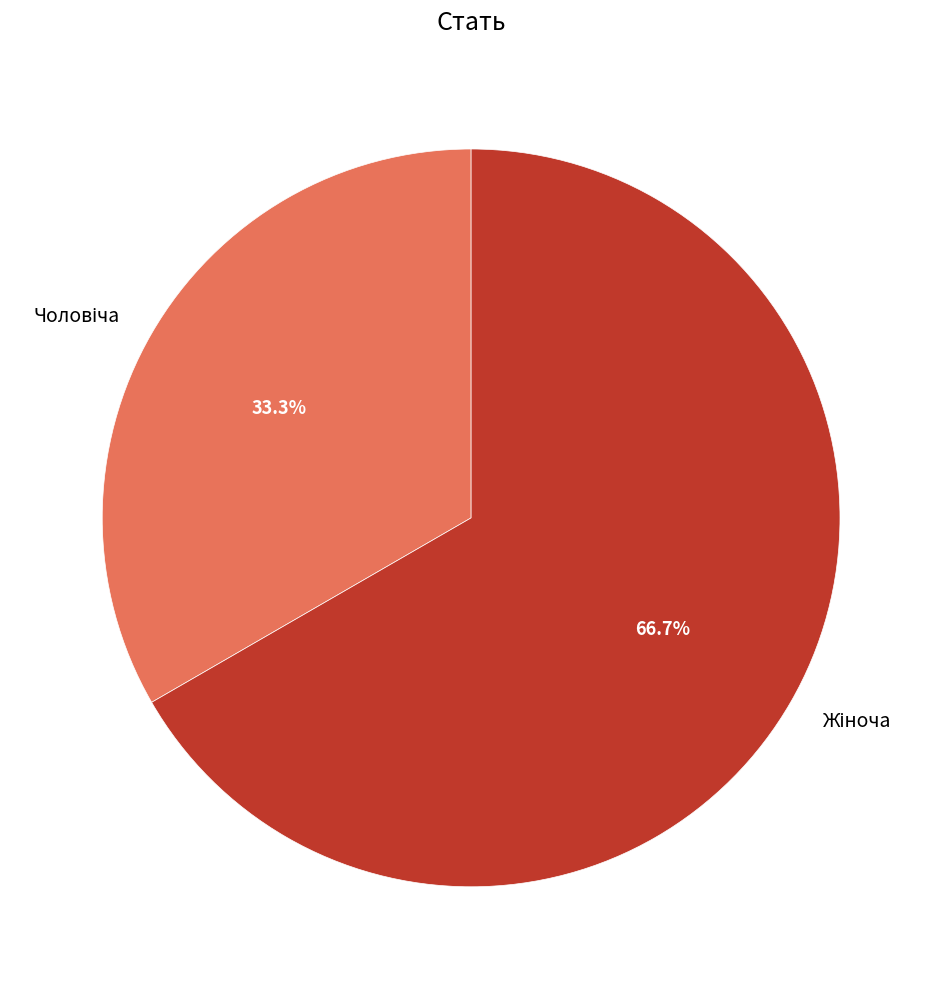

Is there a majority slice in this chart?

Yes